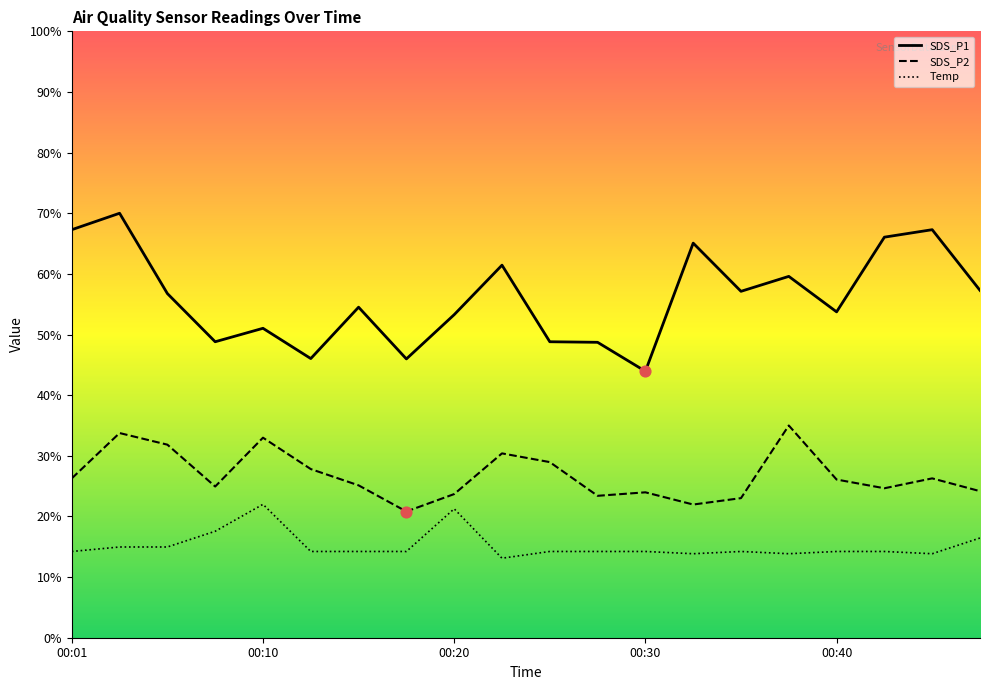

At which category is the sum across all series the highest?

00:03